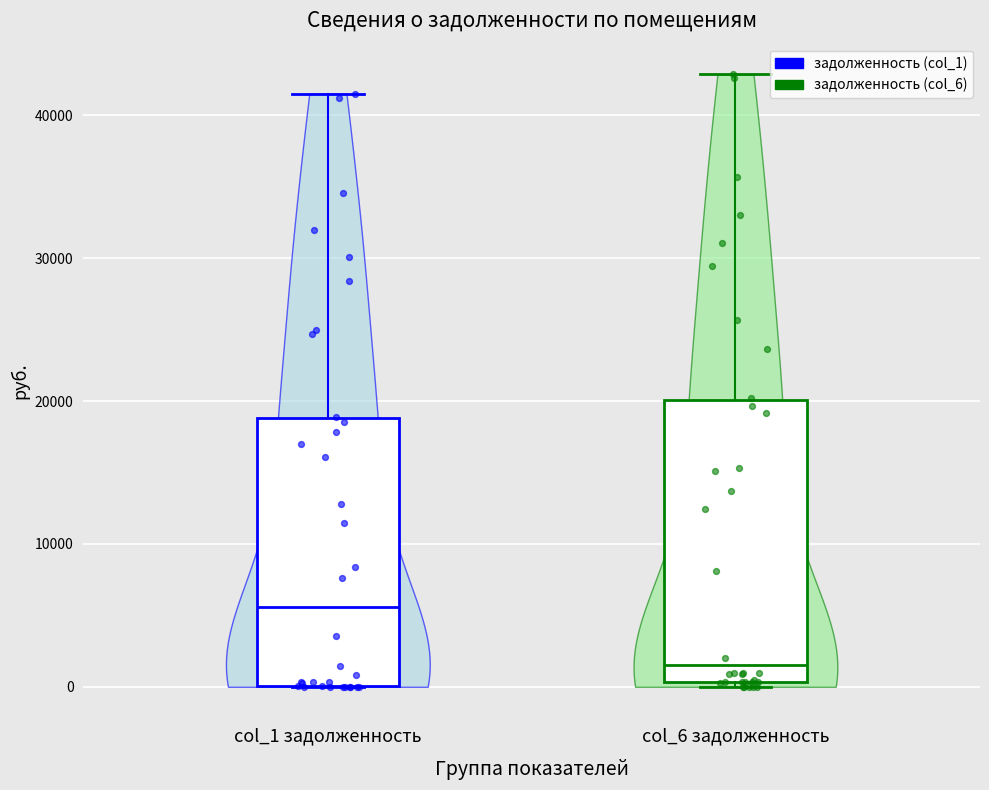

Which series reaches the maximum Y coordinate?

задолженность (col_6)